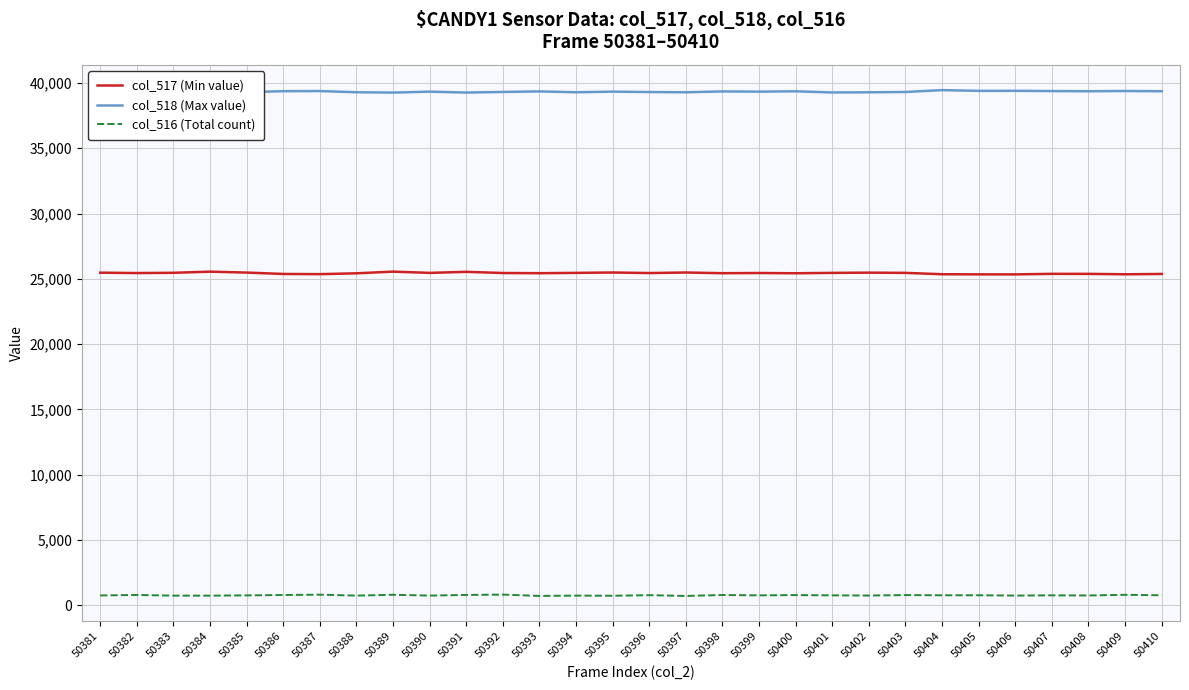

What are all the series names shown in the legend?

col_517 (Min value), col_518 (Max value), col_516 (Total count)